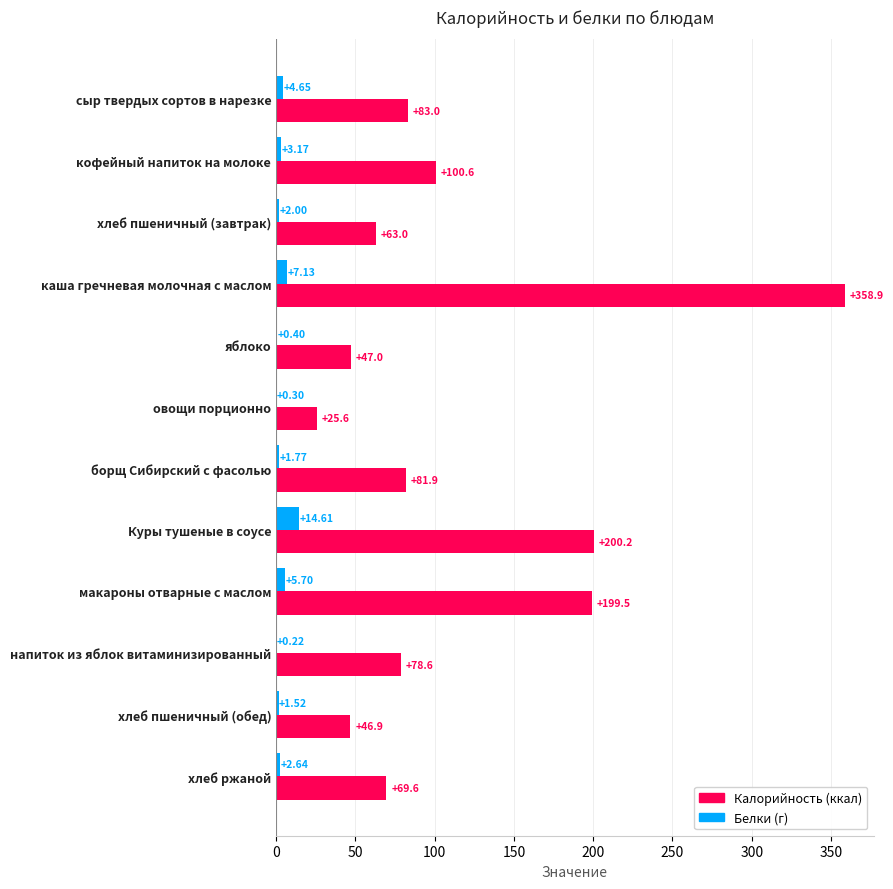

Which category has the highest value across all series?

каша гречневая молочная с маслом